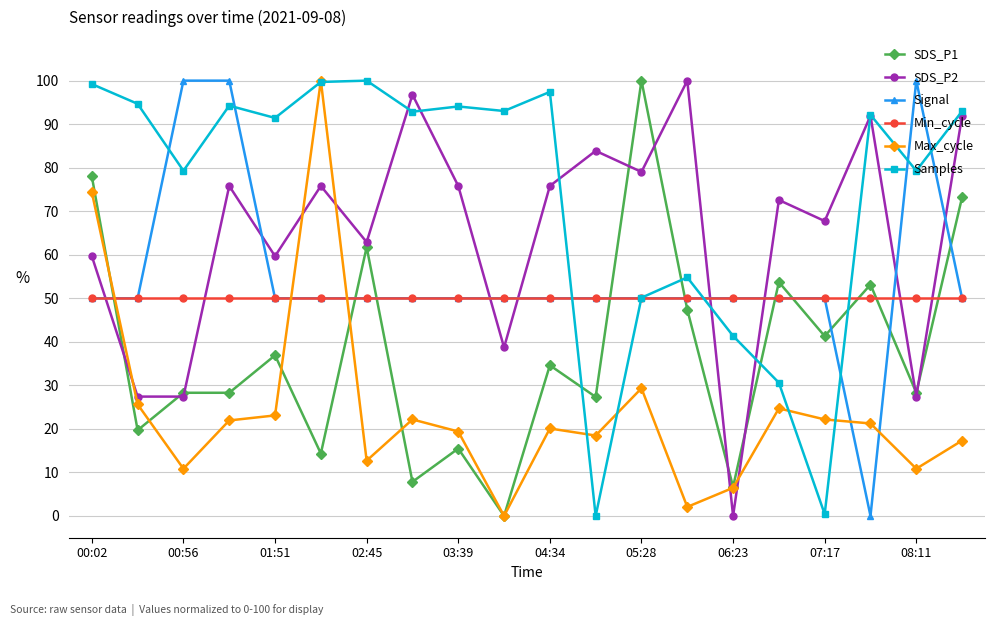

What is the maximum value for Signal?

100.0